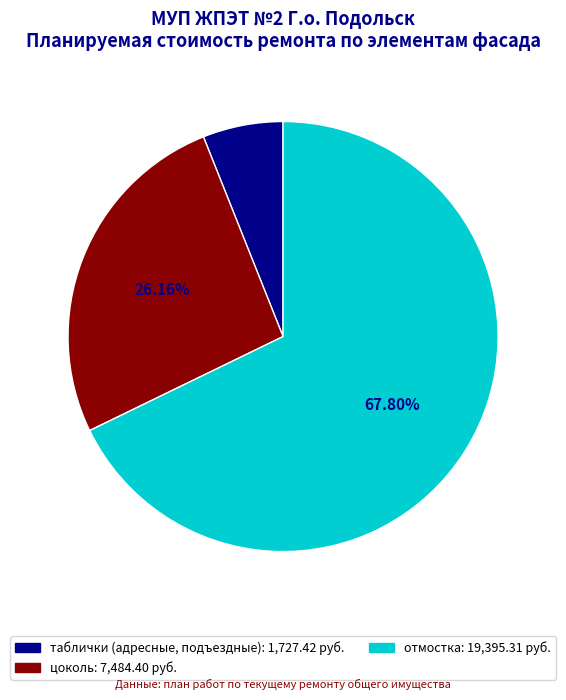

Is there a majority slice in this chart?

Yes